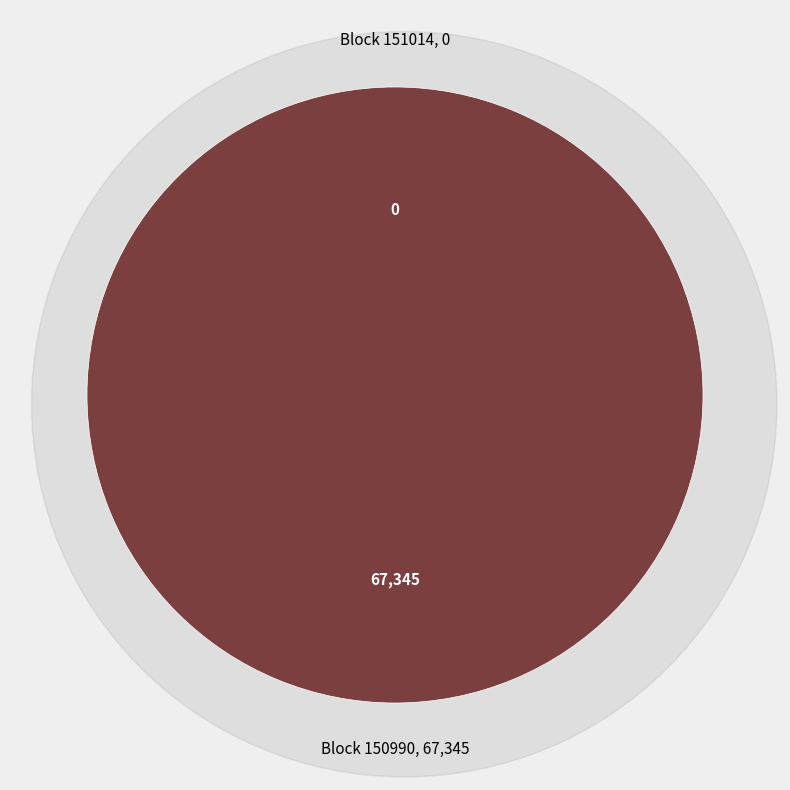

Between 151014 and 150990, which is larger?

150990